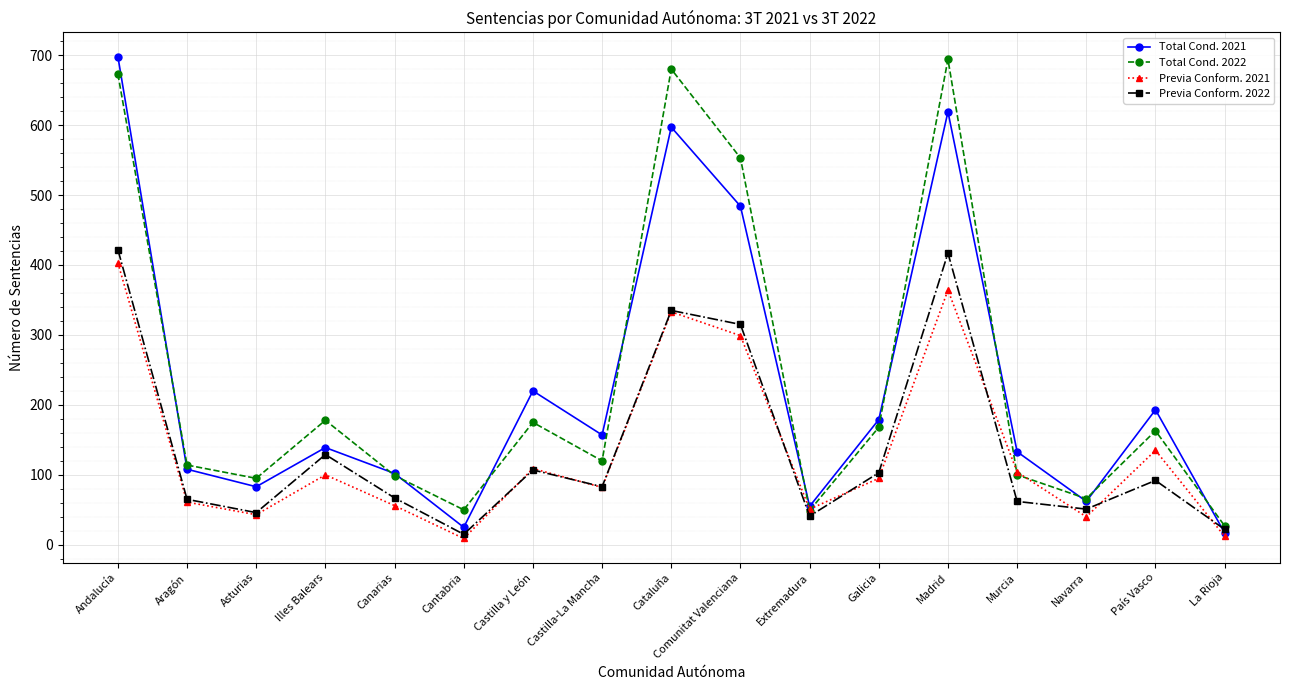

Is it true that Total Cond. 2021 equals 264 at Cataluña?

False